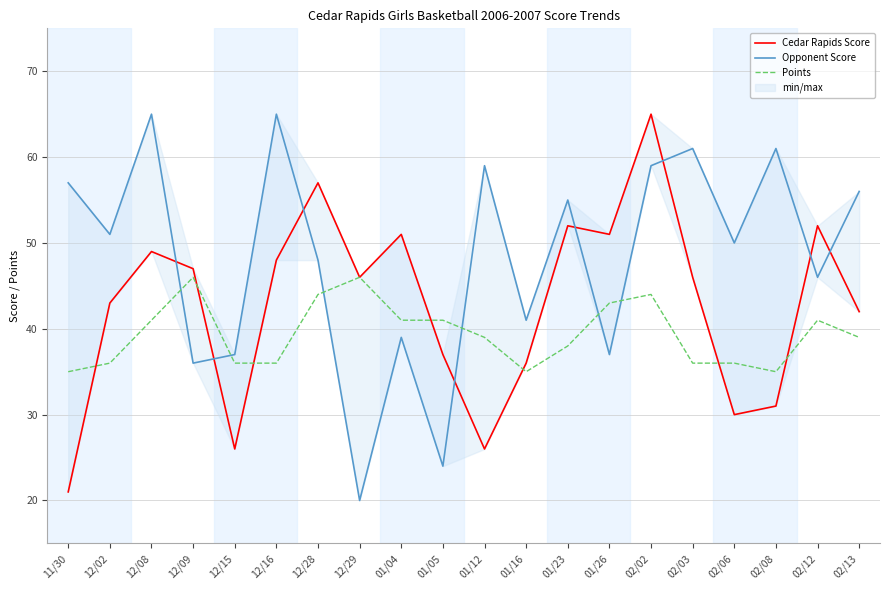

Read the Cedar Rapids Score value at 12/16, to the nearest 5.

50